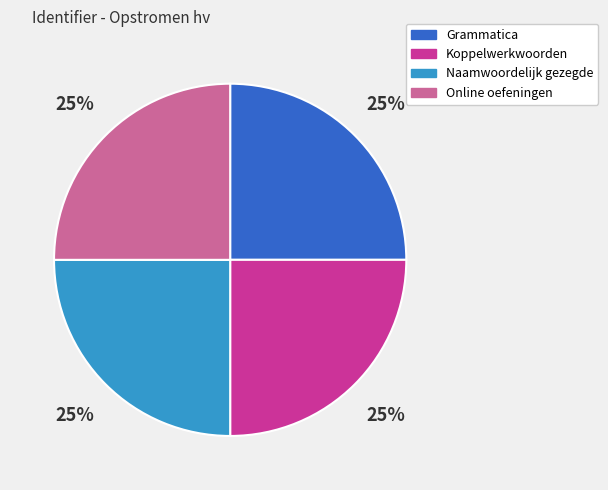

Approximately how many times larger is the value at Online oefeningen compared to Grammatica?

1.0